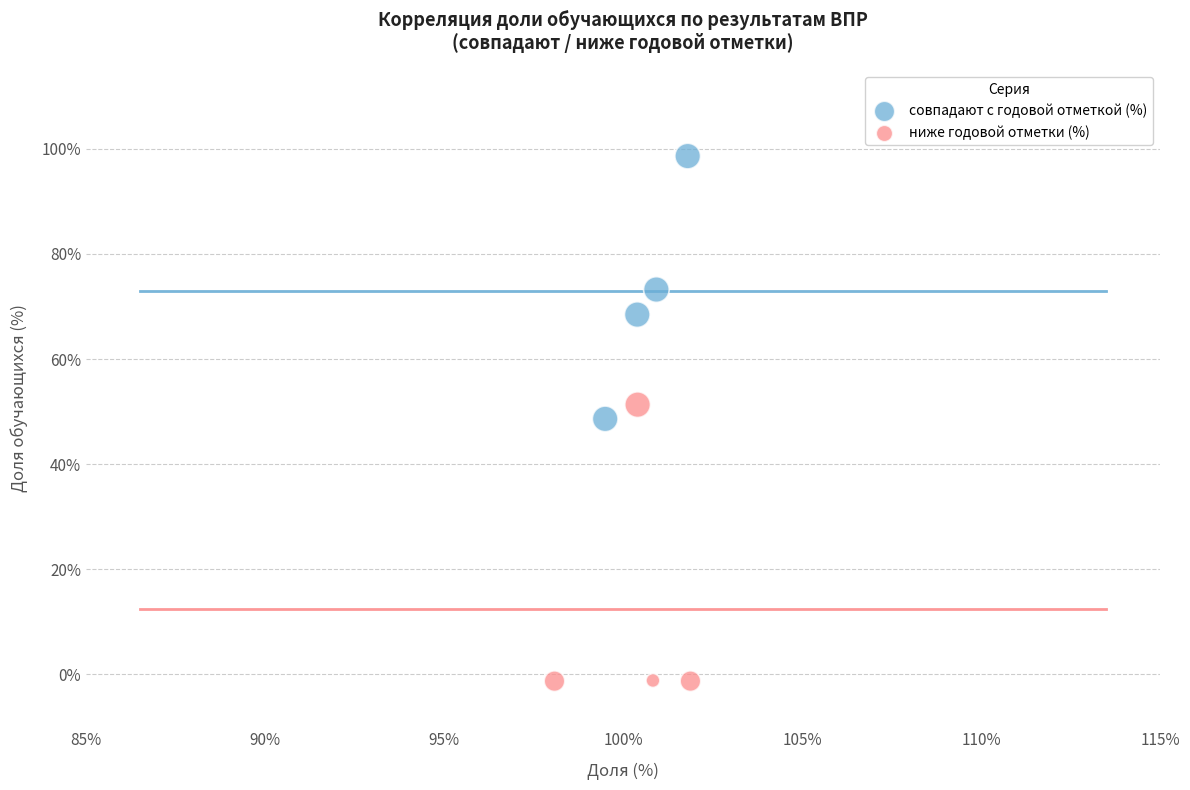

Which series reaches the maximum Y coordinate?

совпадают с годовой отметкой (%)